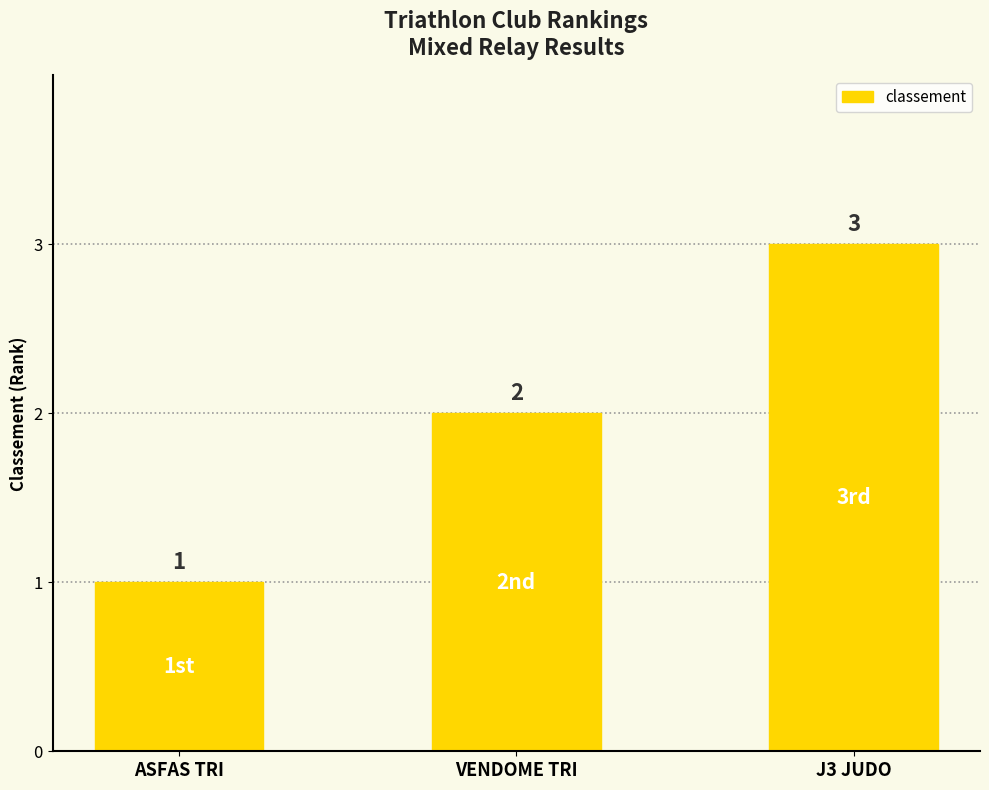

Count the values in the range 1 to 3.

3